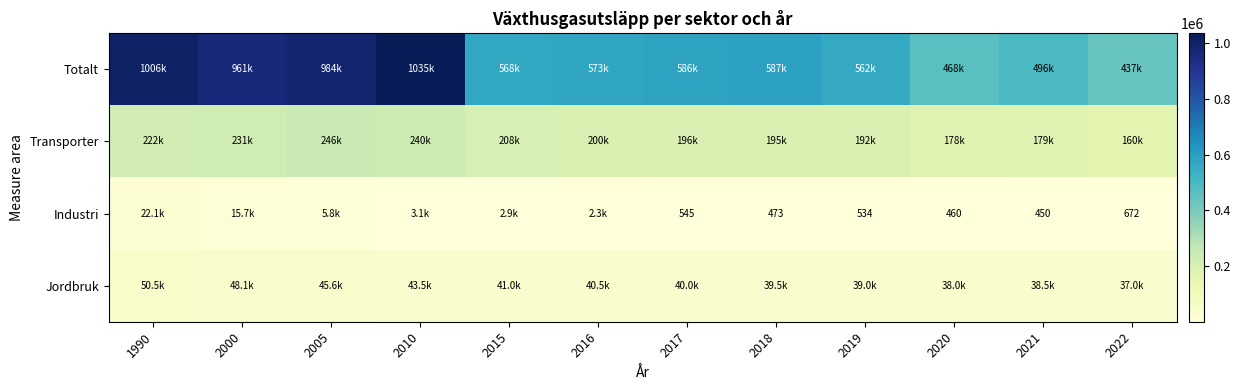

What is the difference between the maximum and minimum values in the Transporter series?

86532.0